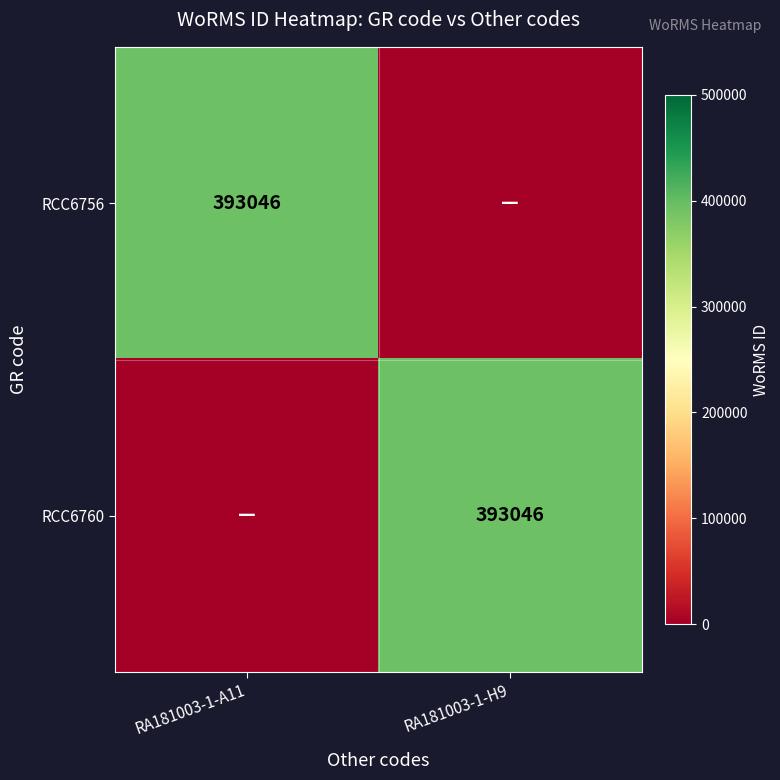

How many distinct data groups are displayed?

2